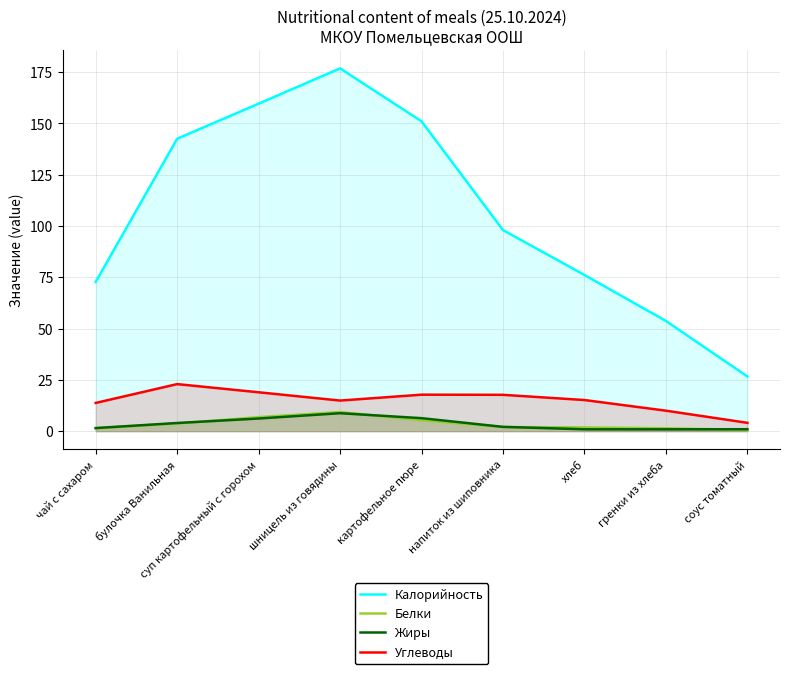

What is the total value across all series at шницель из говядины?

209.8